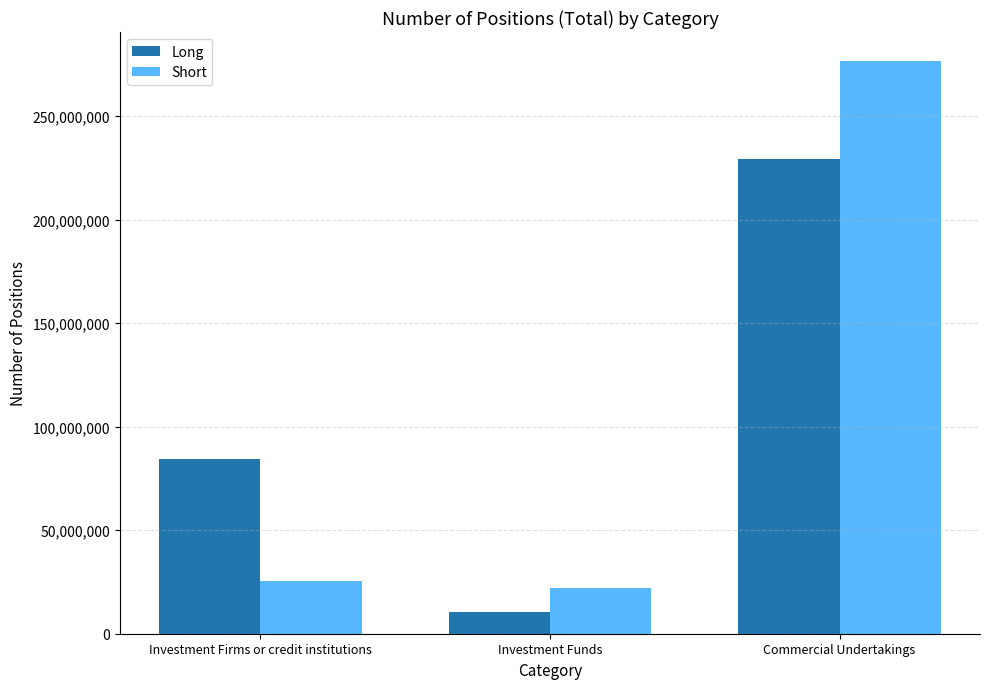

List the series in order of their peak value, highest first.

Short, Long